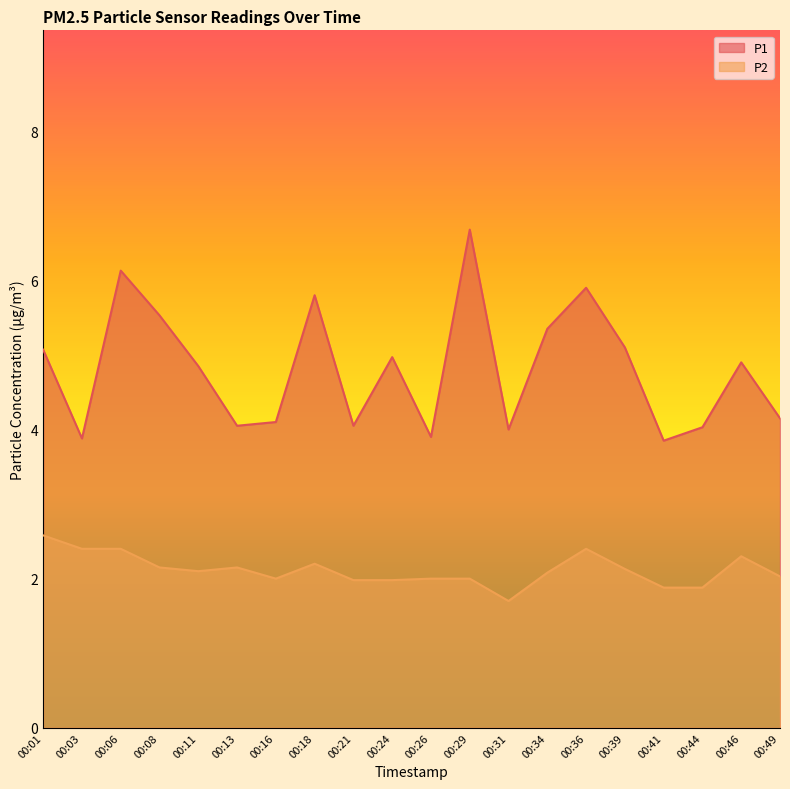

What are all the series names shown in the legend?

P1, P2